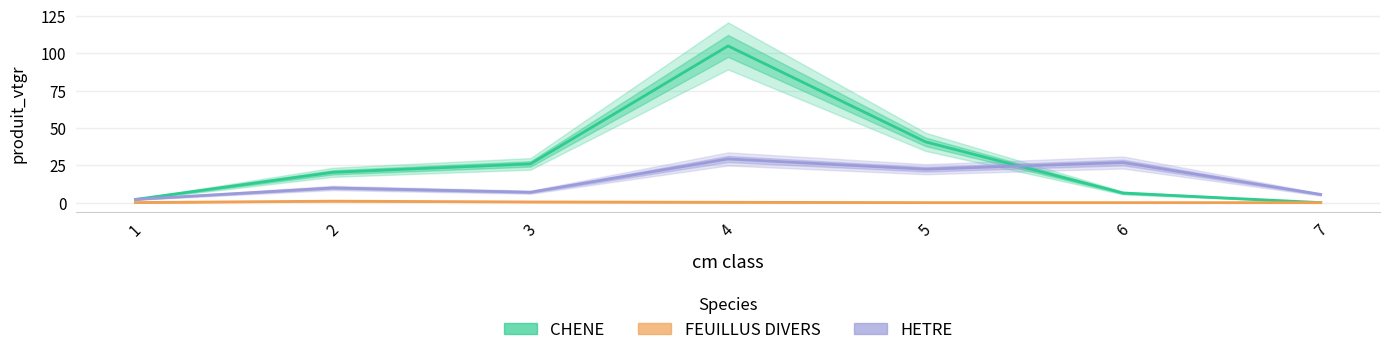

True or false: HETRE has more than 0 interior local peaks.

True